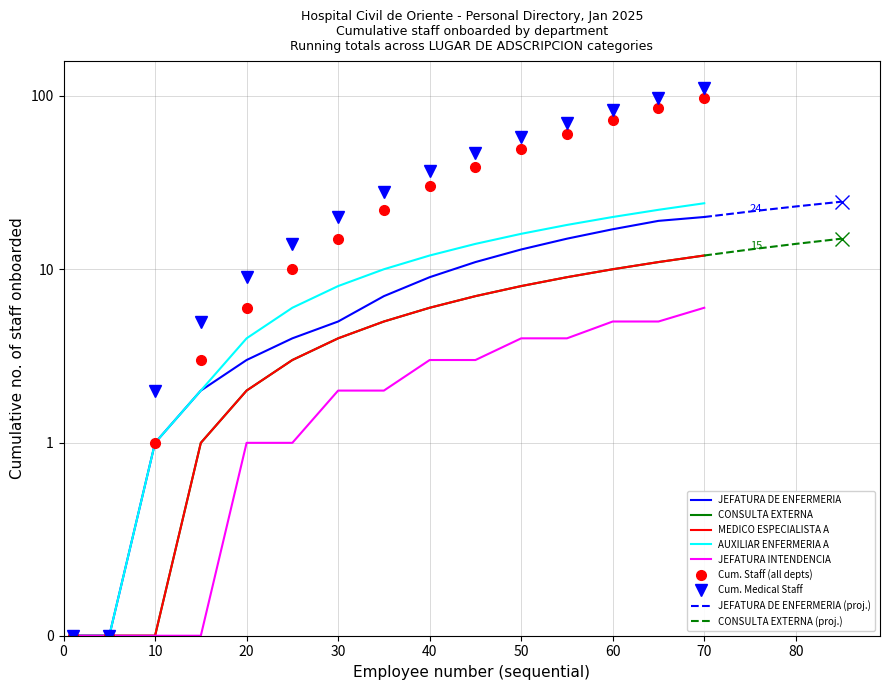

True or false: AUXILIAR ENFERMERIA A and MEDICO ESPECIALISTA A cross at least once.

False